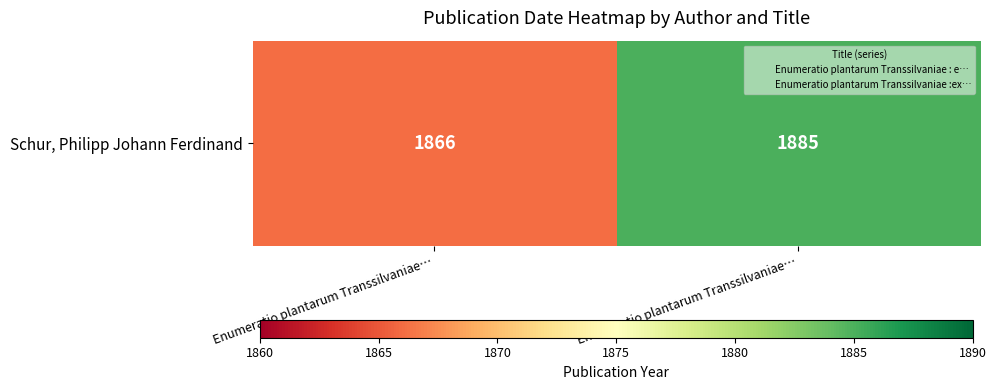

What is the difference between the maximum and minimum values?

19